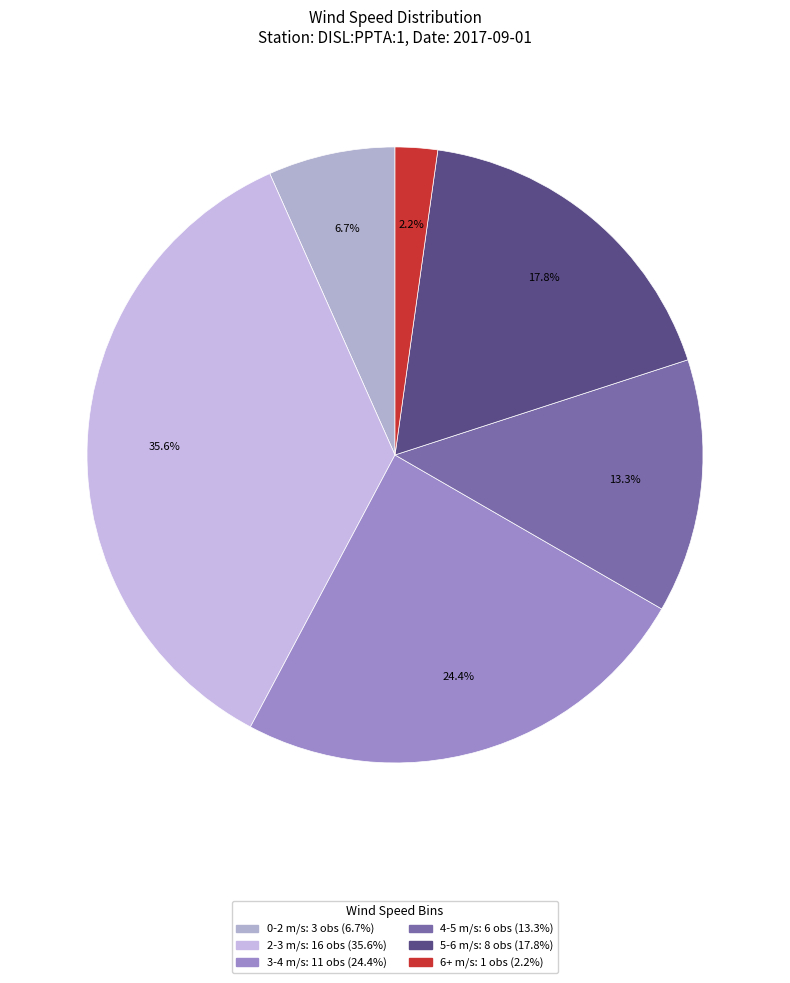

Is there any slice that represents more than half of the pie?

No